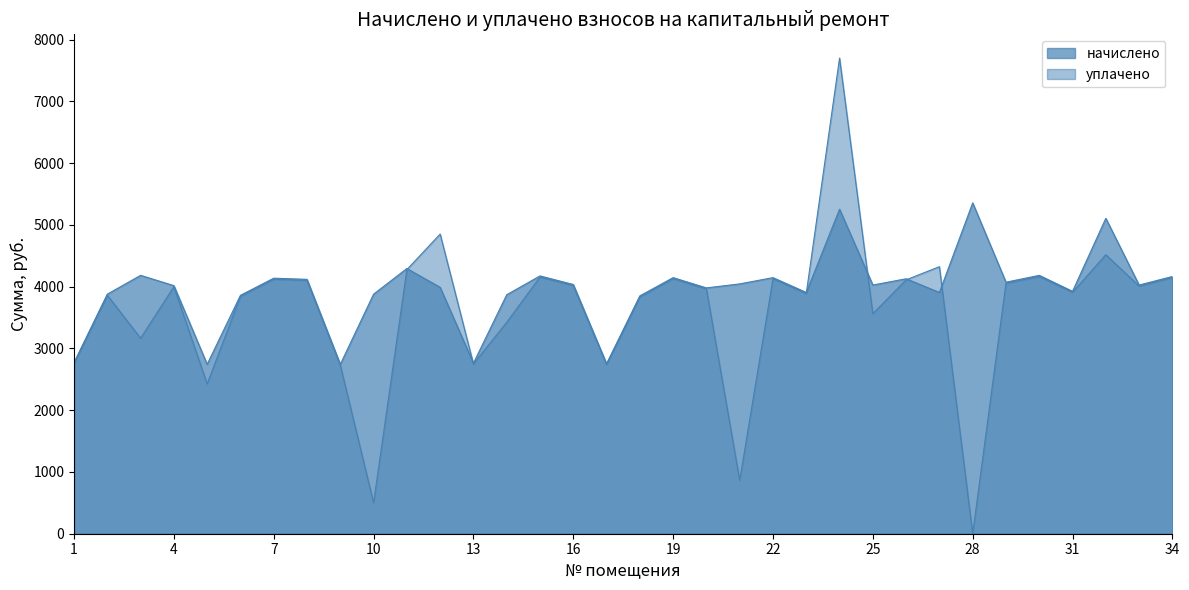

Between 31 and 25, which is larger?

25